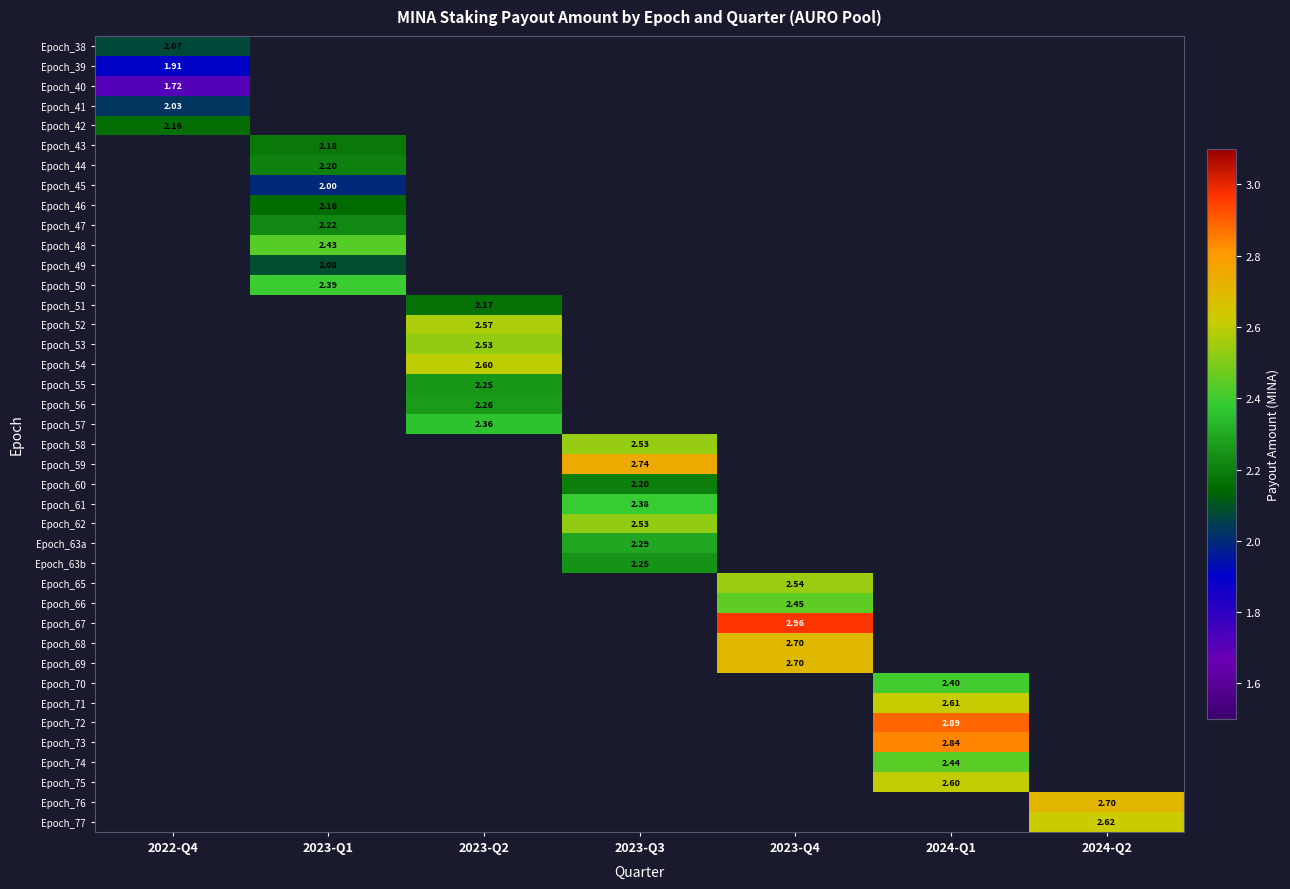

At how many categories does at least one series exceed 2?

7